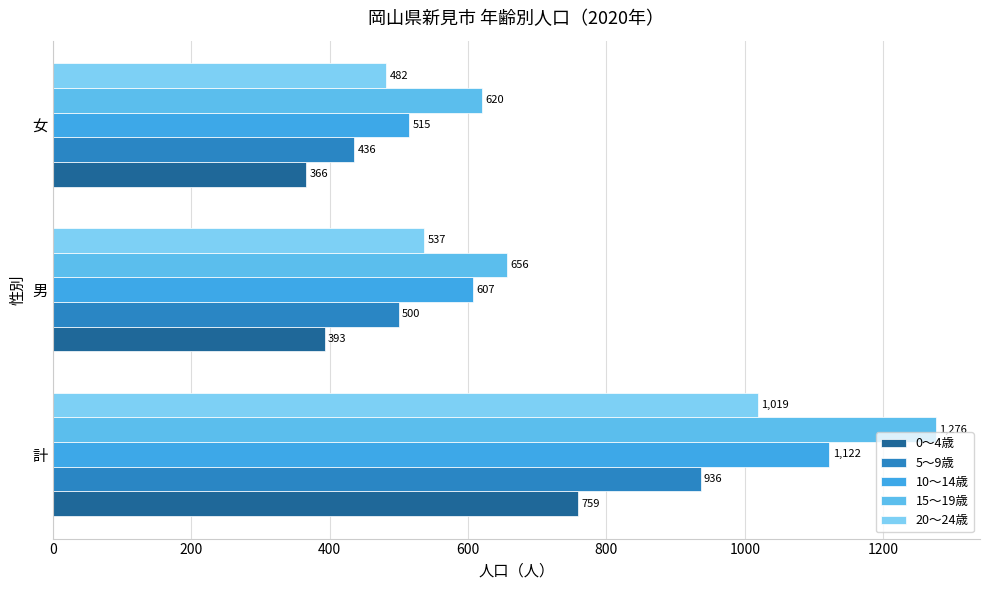

What is the average value of the 5～9歳 series?

624